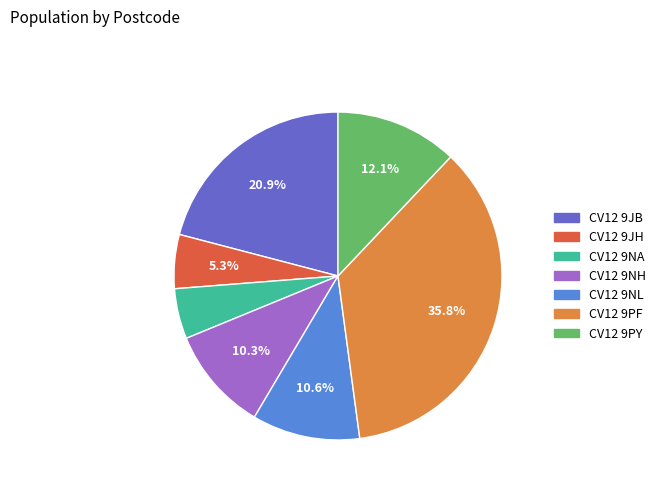

Does CV12 9NA account for over 50% of the chart?

No